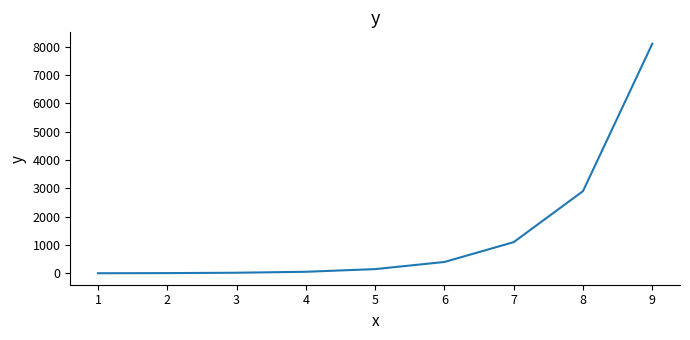

What is the change in value from 7 to 8?

+1800